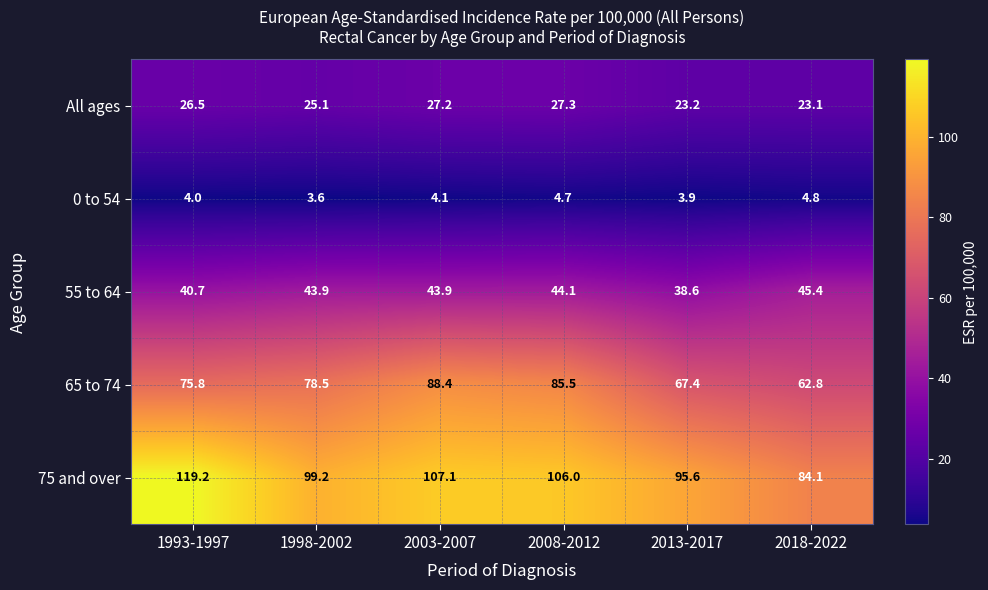

True or false: All ages has a value of 37.1 at 1993-1997.

False